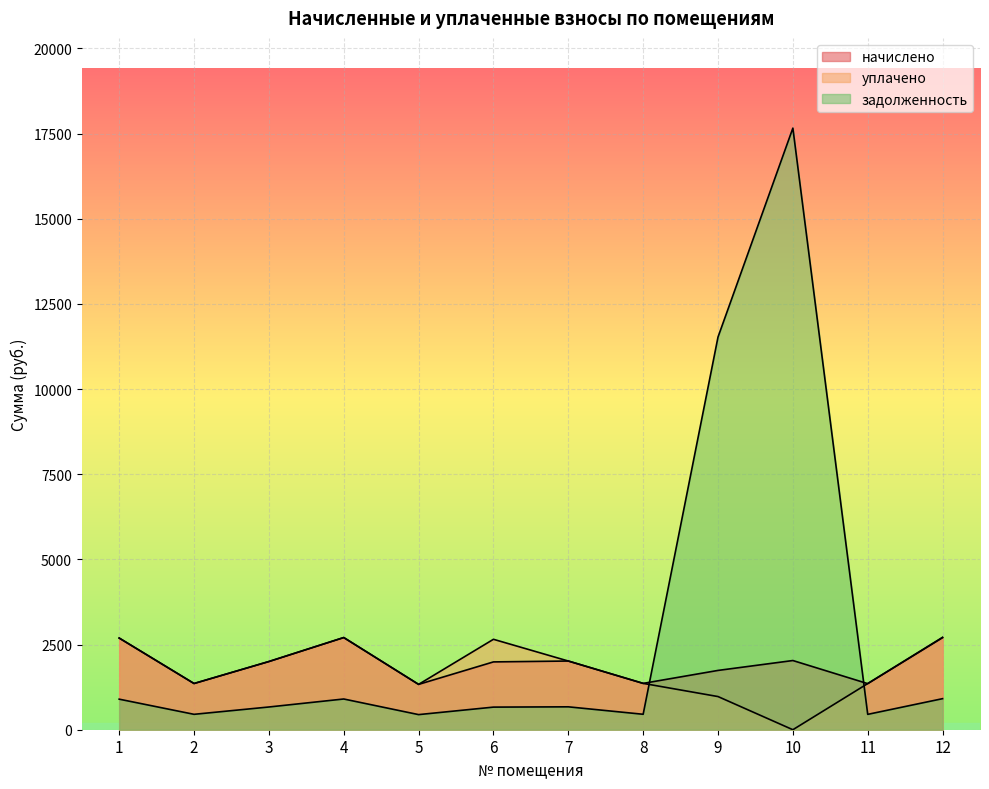

Which series changed the most between 2 and 3?

начислено